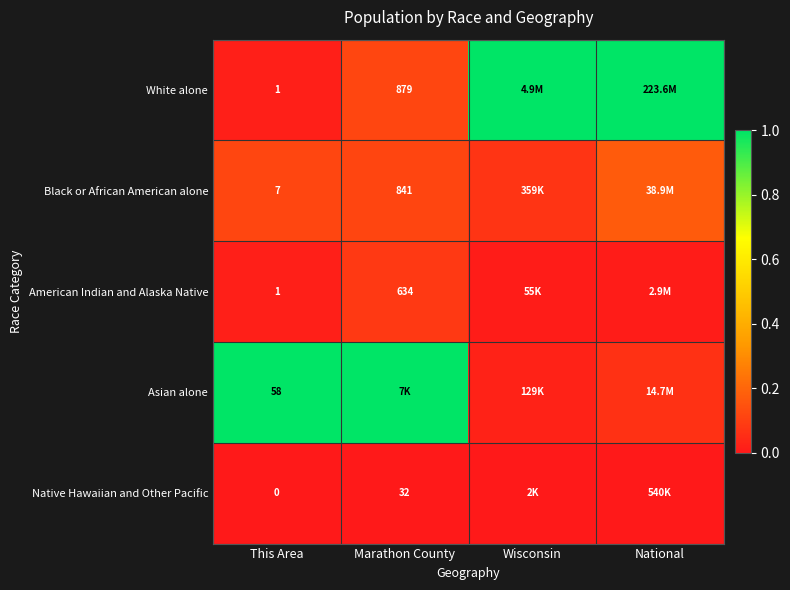

The Asian alone series shows 1.0 at Marathon County. True or false?

True